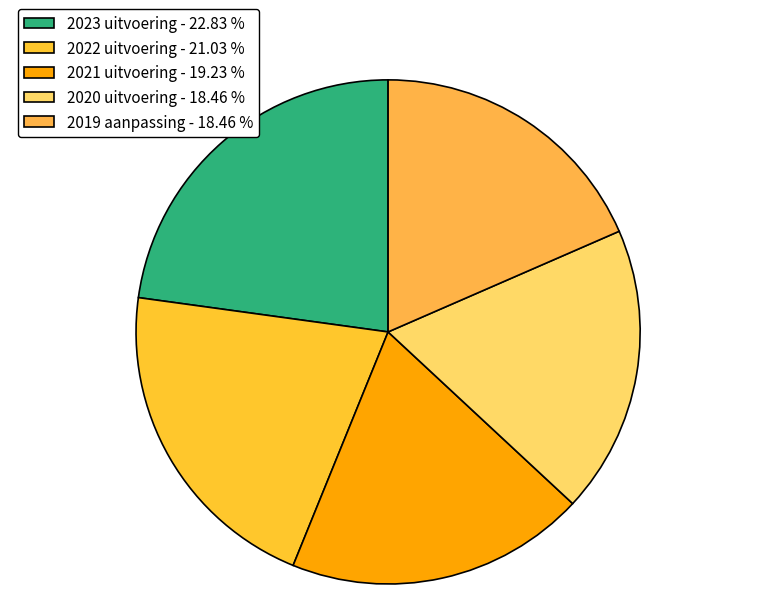

Rank the categories by value from highest to lowest.

2023 uitvoering, 2022 uitvoering, 2021 uitvoering, 2020 uitvoering, 2019 aanpassing